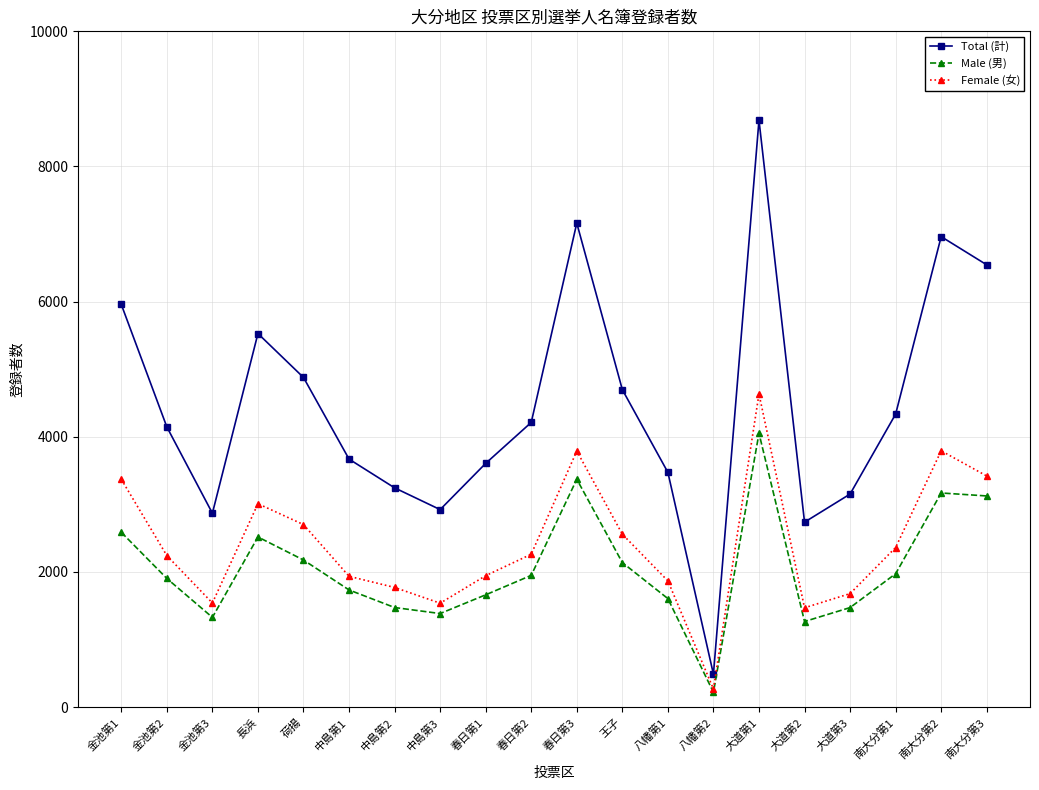

True or false: Total (計) and Female (女) intersect in this chart.

False